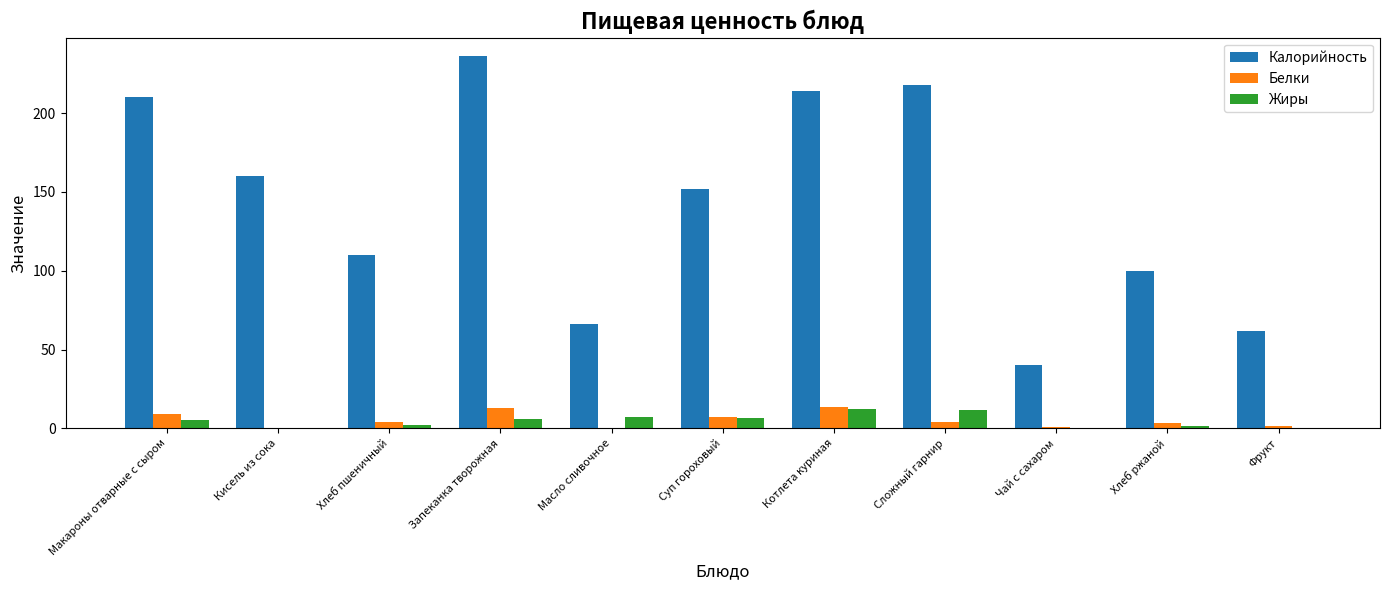

Read the Жиры value at Хлеб ржаной.

1.3